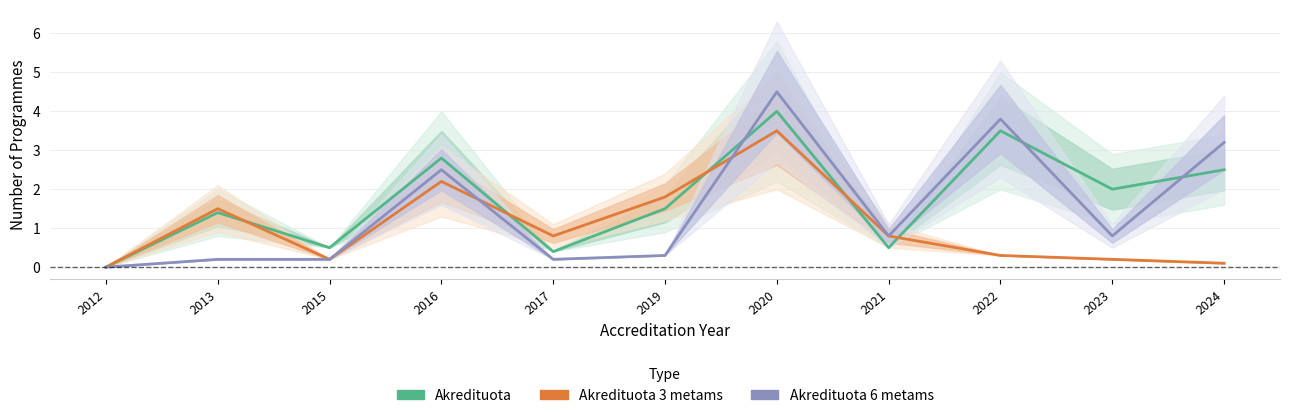

Reading right to left, list all the values displayed in this chart.

Akredituota: 2.5	2.0	3.5	0.5	4.0	1.5	0.4	2.8	0.5	1.4	0.0
Akredituota 3 metams: 0.1	0.2	0.3	0.8	3.5	1.8	0.8	2.2	0.2	1.5	0.0
Akredituota 6 metams: 3.2	0.8	3.8	0.8	4.5	0.3	0.2	2.5	0.2	0.2	0.0